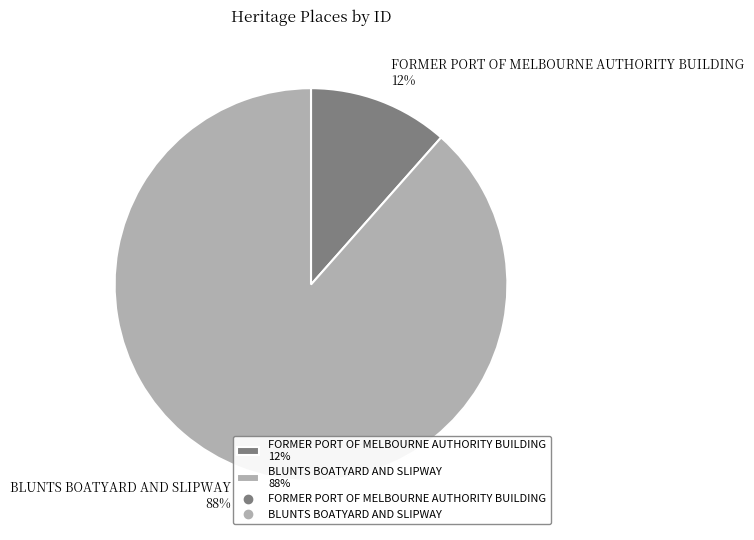

Count the number of slices in the pie.

2